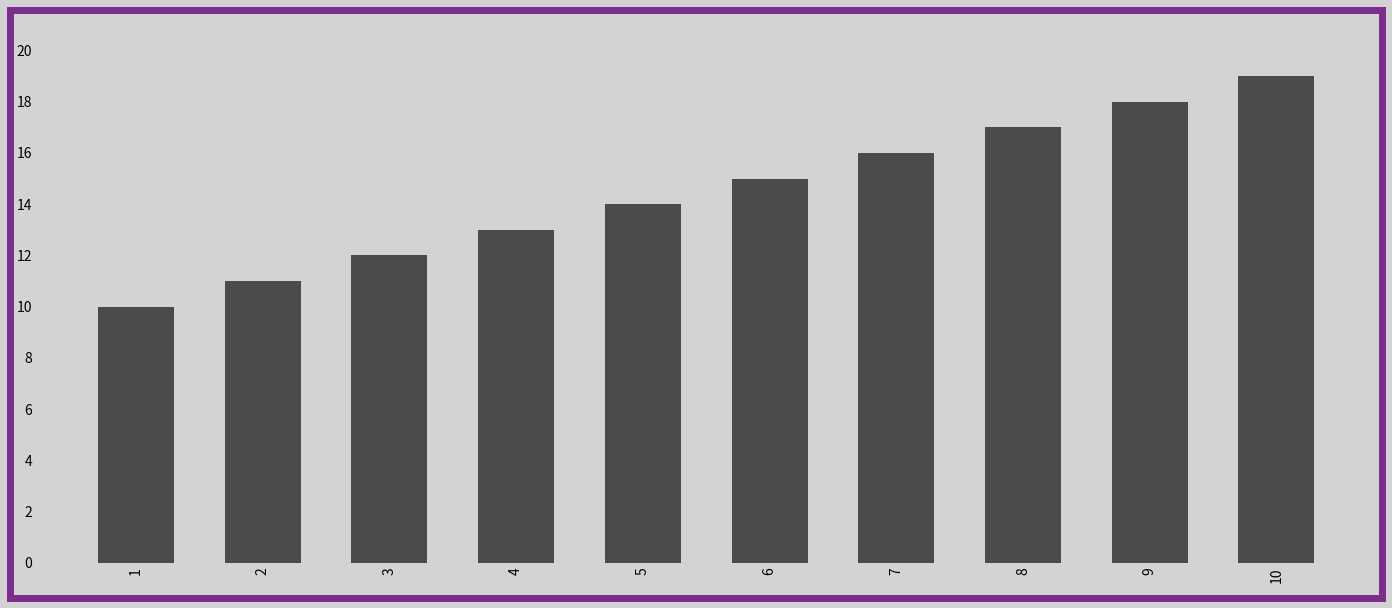

How many values are between 12 and 17?

6